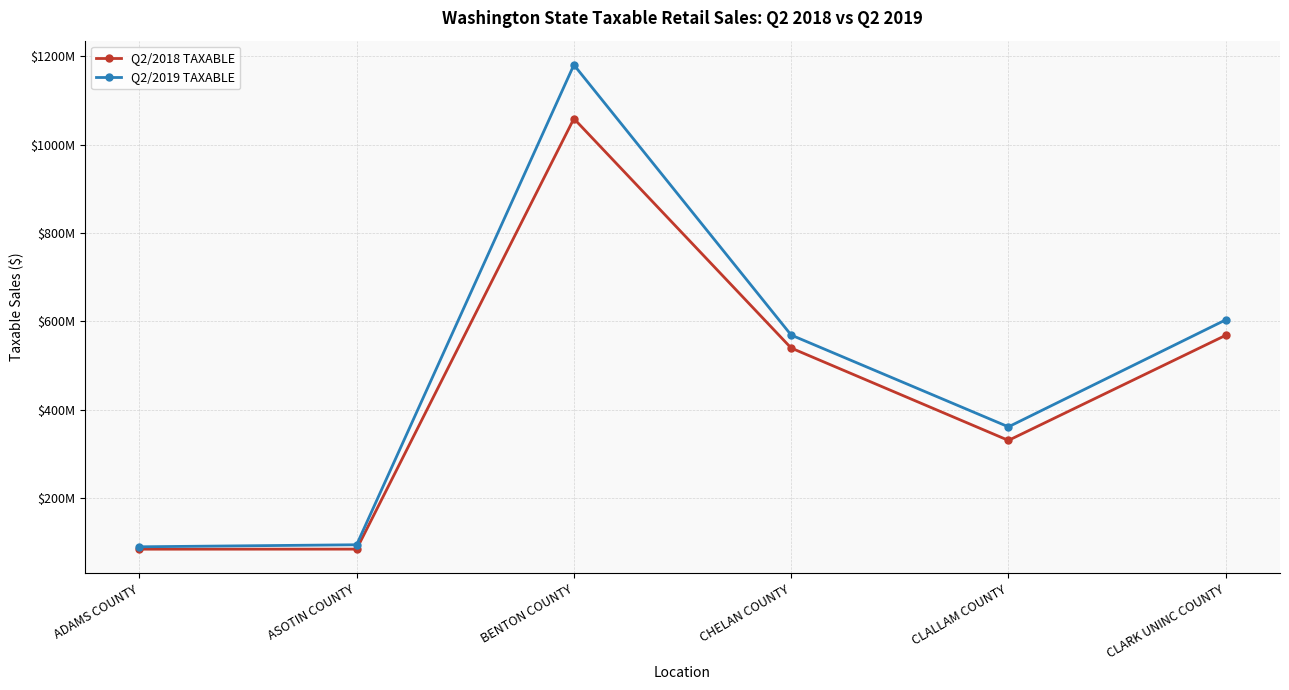

At which label is Q2/2018 TAXABLE closest to 571587509?

CLARK UNINC COUNTY